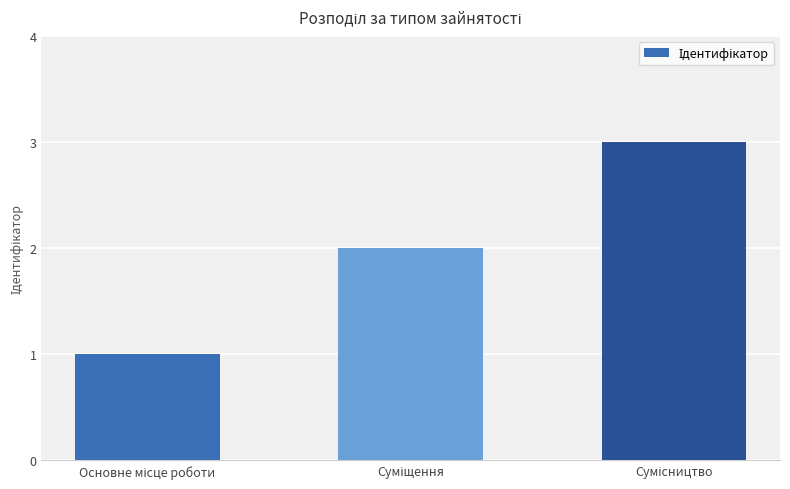

What is the maximum value shown in the chart?

3